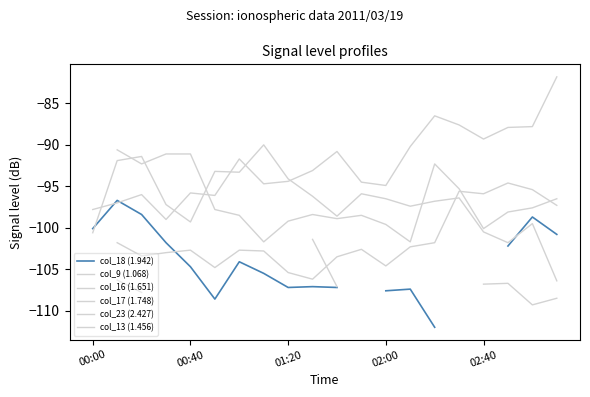

What is the maximum value shown in the chart?

-81.8